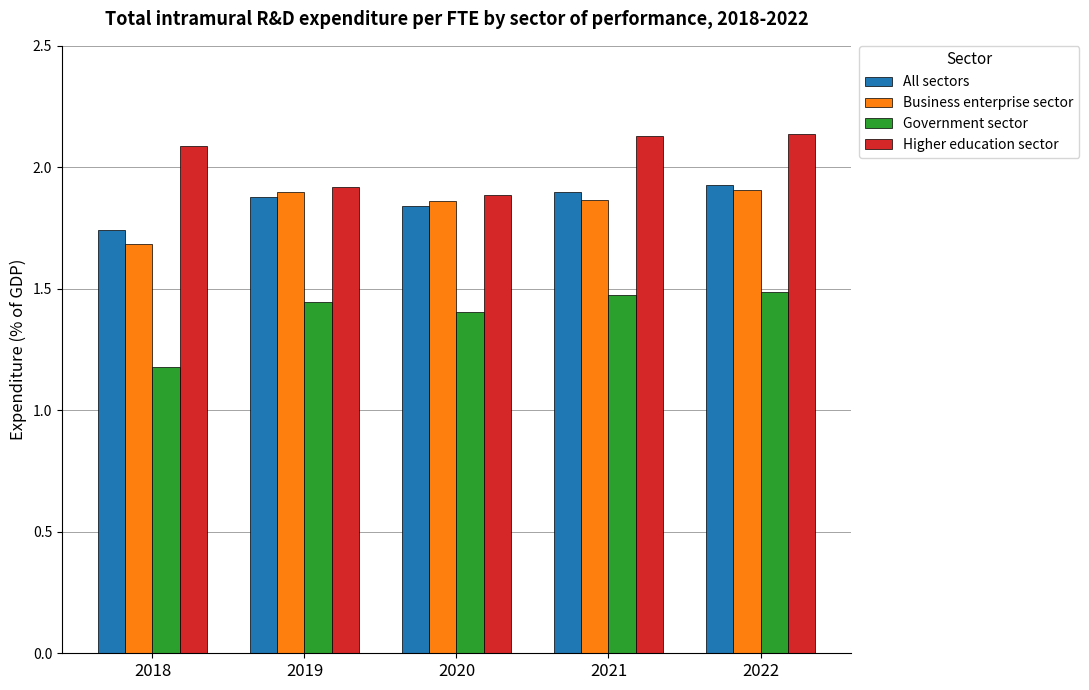

True or false: All sectors has a value of 1.9 at 2022.

True